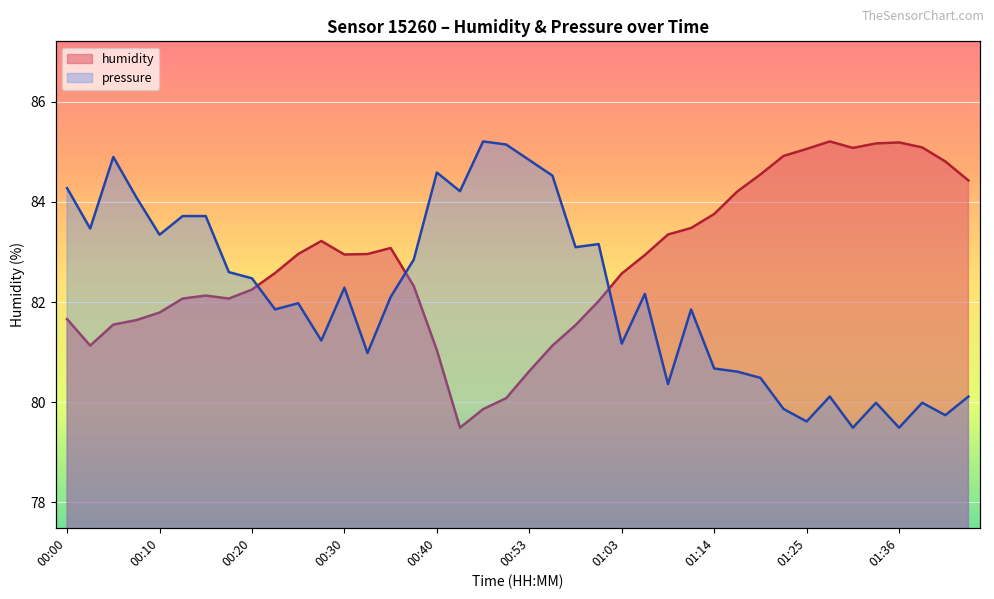

Reading left to right, what are all the values shown in this chart?

humidity: 81.7	81.1	81.5	81.6	81.8	82.1	82.1	82.1	82.2	82.6	83.0	83.2	83.0	83.0	83.1	82.3	81.0	79.5	79.9	80.1	80.6	81.1	81.5	82.0	82.6	82.9	83.3	83.5	83.8	84.2	84.5	84.9	85.1	85.2	85.1	85.2	85.2	85.1	84.8	84.4
pressure: 84.3	83.5	84.9	84.1	83.3	83.7	83.7	82.6	82.5	81.9	82.0	81.2	82.3	81.0	82.1	82.8	84.6	84.2	85.2	85.1	84.8	84.5	83.1	83.2	81.2	82.2	80.4	81.9	80.7	80.6	80.5	79.9	79.6	80.1	79.5	80.0	79.5	80.0	79.7	80.1